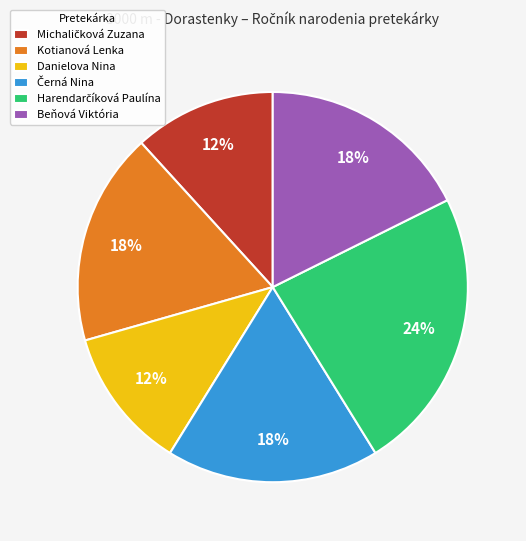

What percentage is the Danielova Nina slice, to the nearest percent?

12%